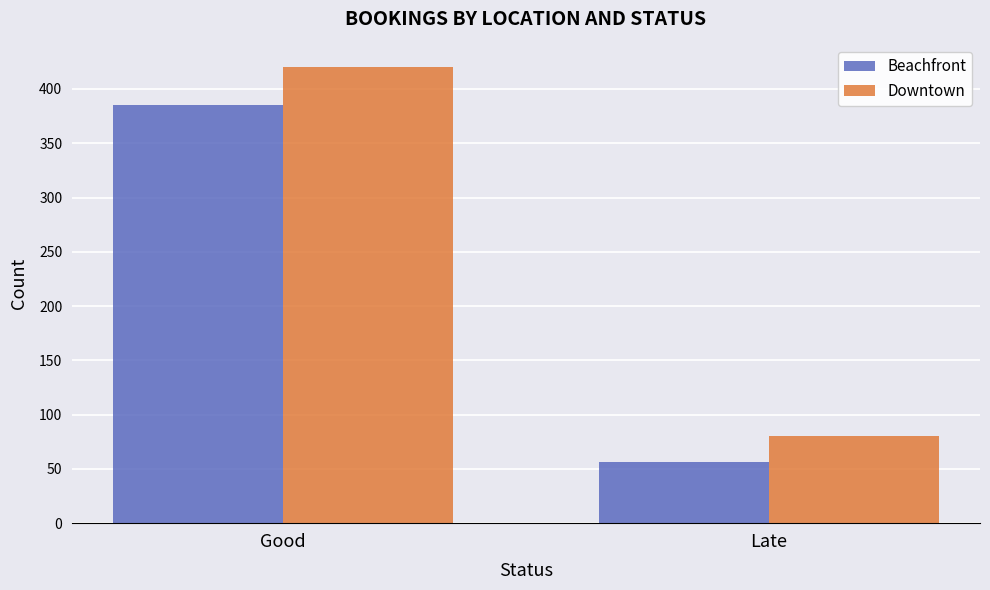

What is the label of the 1st bar from the left?

Good